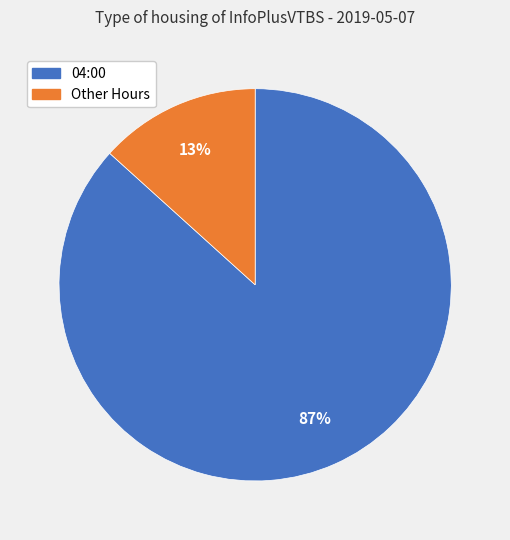

To the nearest percent, what is the average slice percentage?

50%